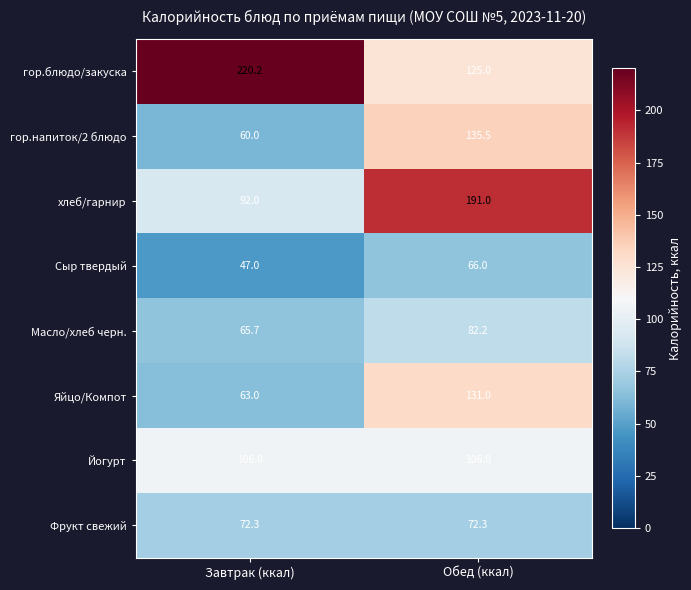

How many series are shown in this chart?

8